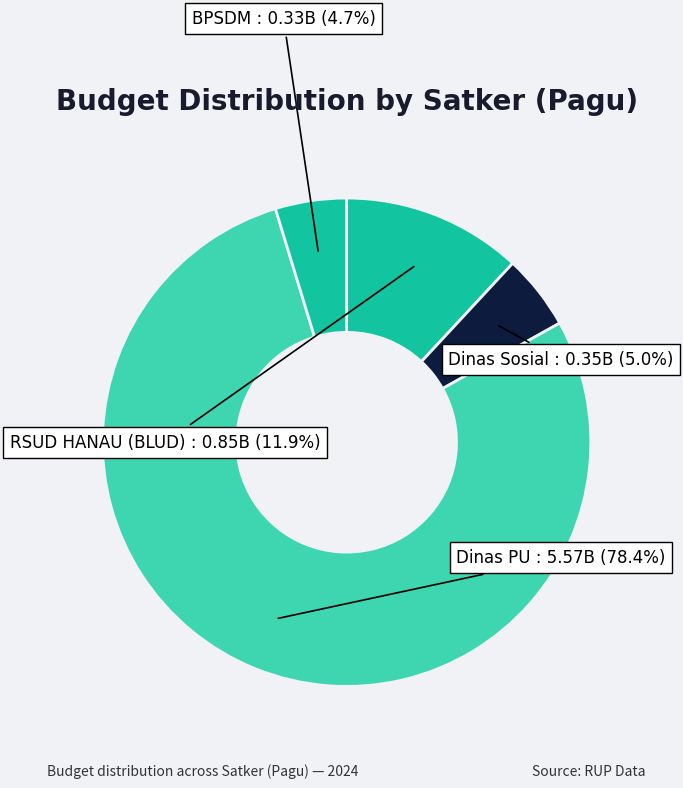

Count the number of slices in the pie.

4